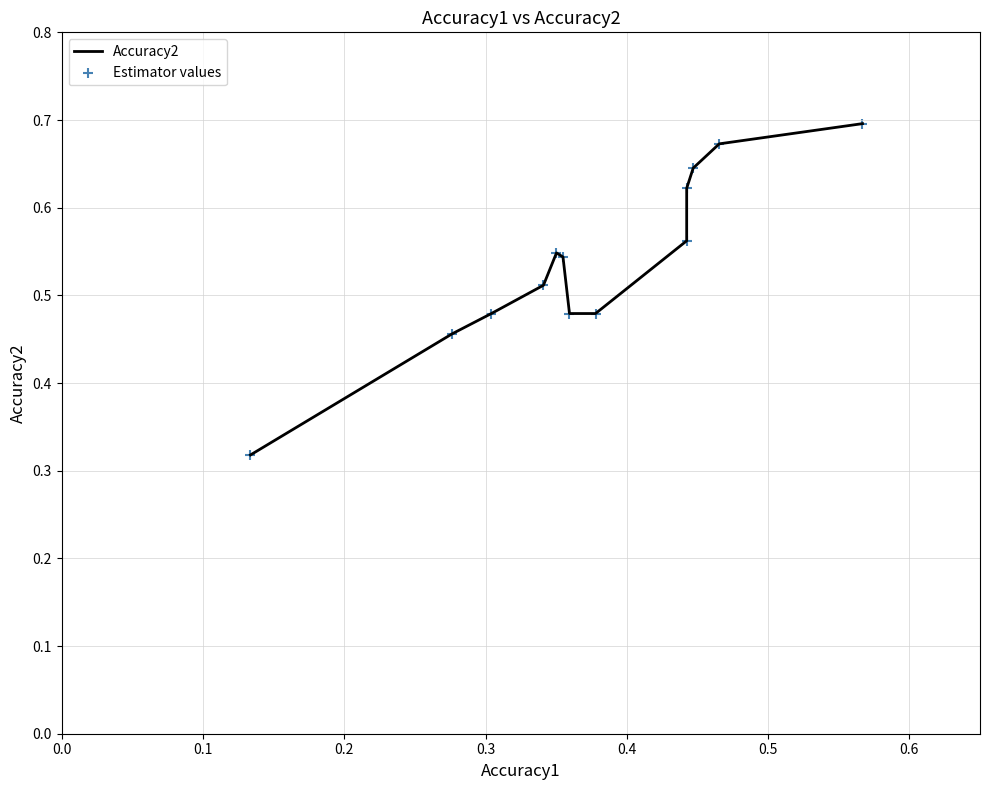

Which series has the largest Y range (max minus min)?

Accuracy2